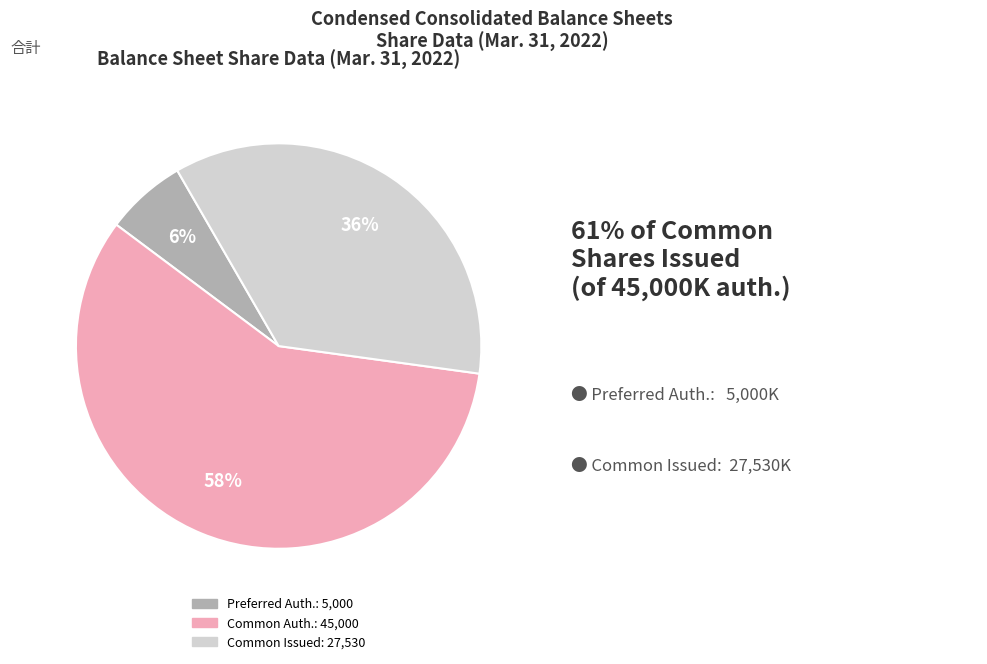

Is there any slice that represents more than half of the pie?

Yes